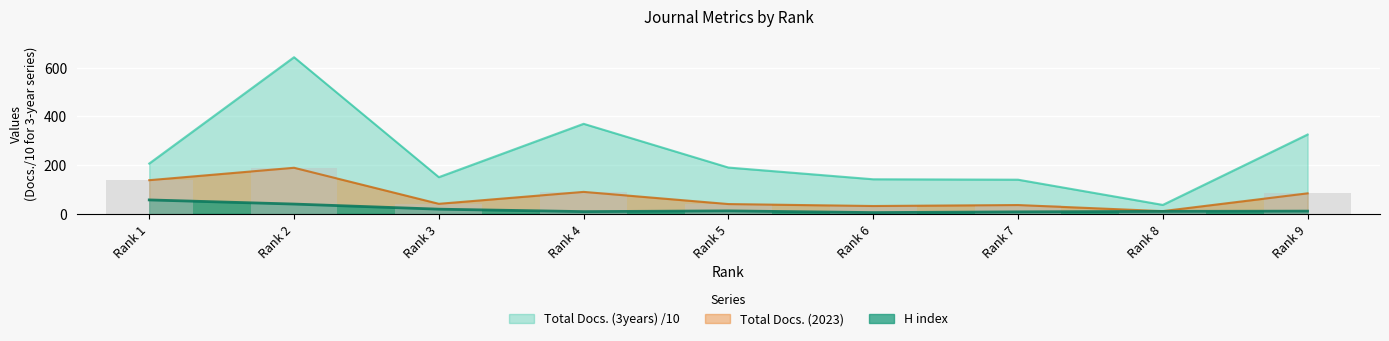

What is the minimum value shown in the chart?

5.0